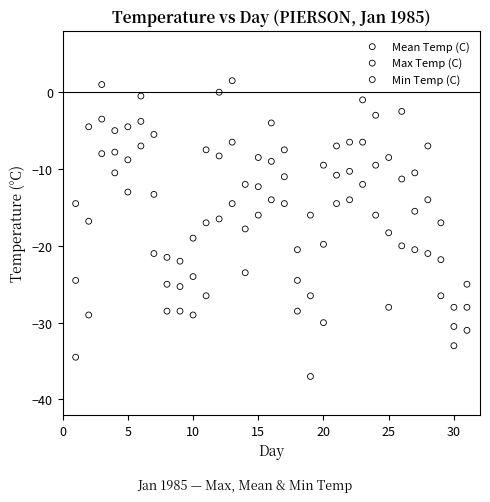

What is the X range (max minus min) for the scatter plot?

30.0